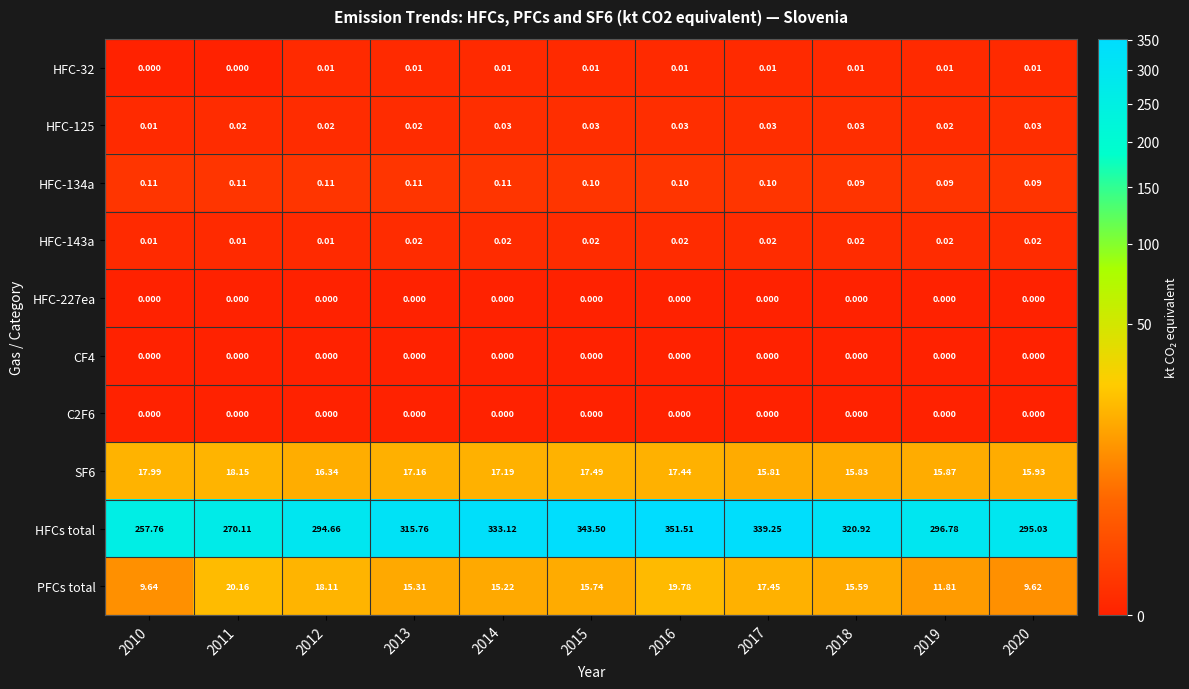

Which series has the largest total across all categories?

HFCs total